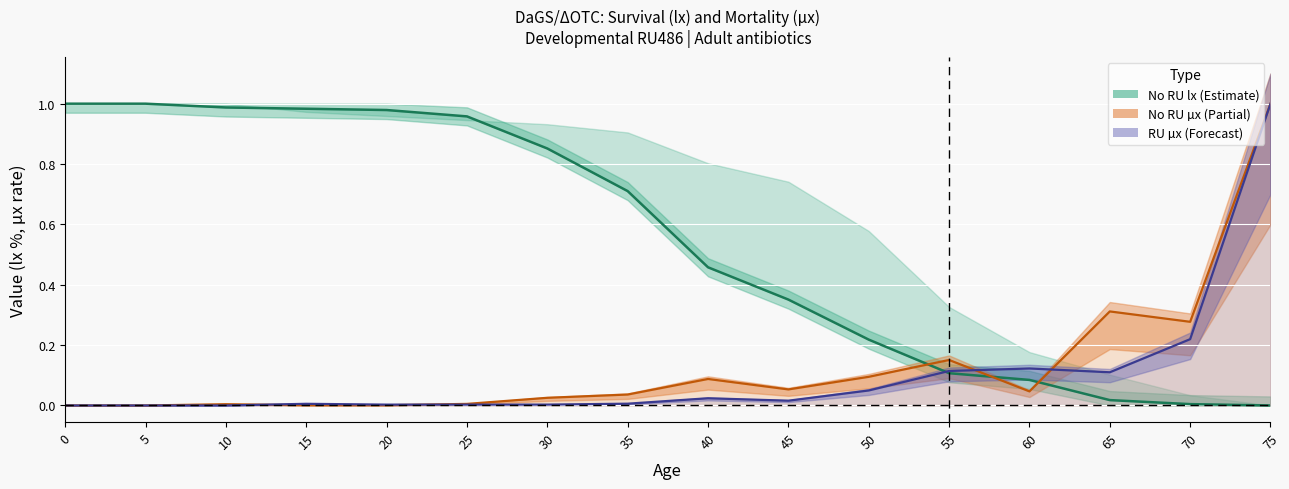

Reading right to left, list all the values displayed in this chart.

No RU lx (line): 75=0.0	70=0.0	65=0.0	60=0.1	55=0.1	50=0.2	45=0.4	40=0.5	35=0.7	30=0.9	25=1.0	20=1.0	15=1.0	10=1.0	5=1.0	0=1.0
No RU µx (line): 75=1.0	70=0.3	65=0.3	60=0.0	55=0.2	50=0.1	45=0.1	40=0.1	35=0.0	30=0.0	25=0.0	20=0.0	15=0.0	10=0.0	5=0.0	0=0.0
RU µx (line): 75=1.0	70=0.2	65=0.1	60=0.1	55=0.1	50=0.0	45=0.0	40=0.0	35=0.0	30=0.0	25=0.0	20=0.0	15=0.0	10=0.0	5=0.0	0=0.0